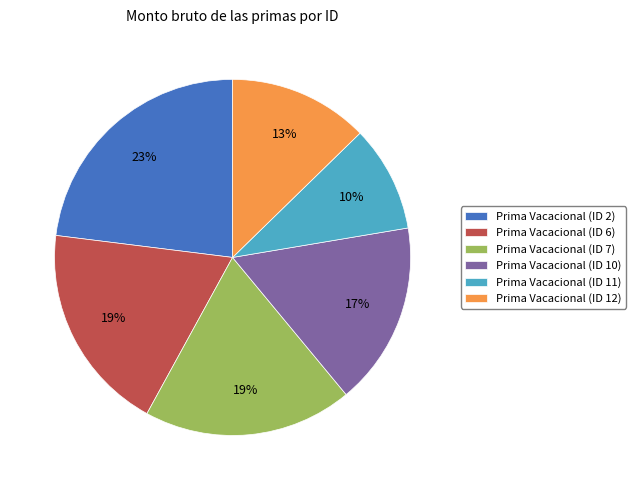

True or false: Prima Vacacional (ID 6) accounts for 33% of the total.

False